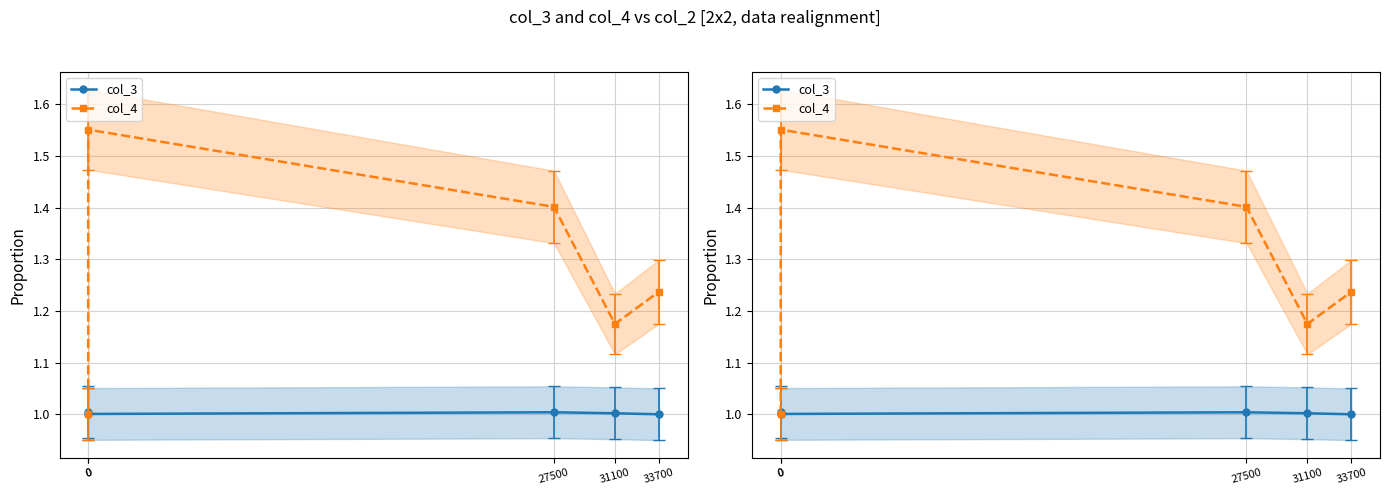

What is the minimum value shown in the chart?

1.0